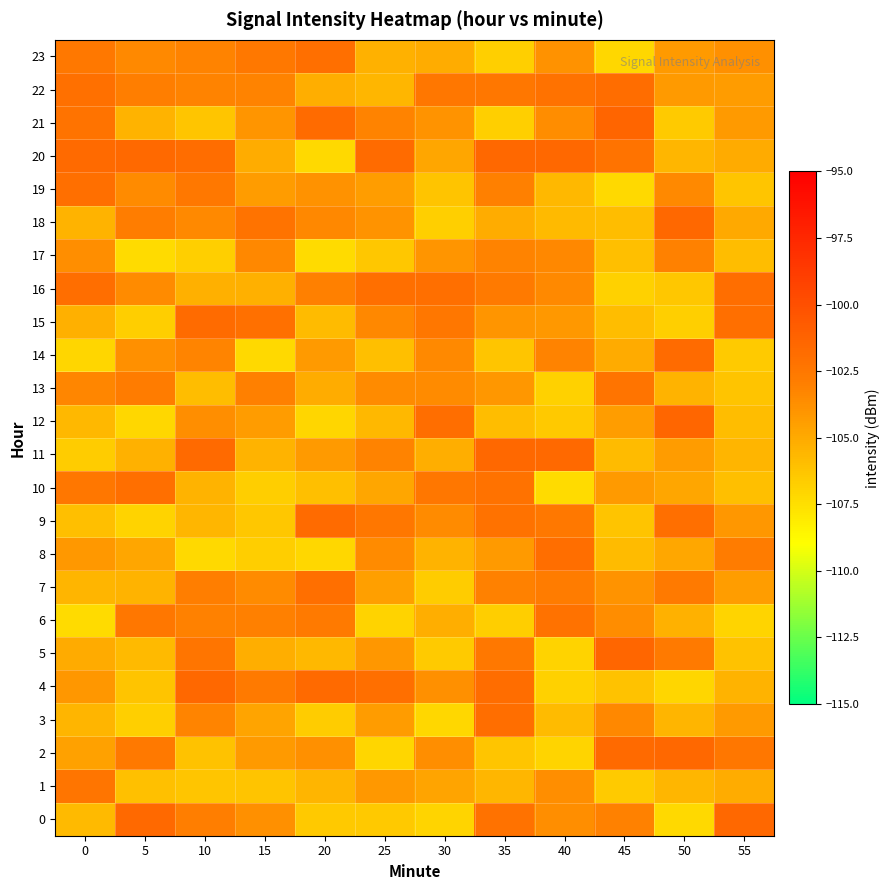

What is the smallest value displayed?

-107.3